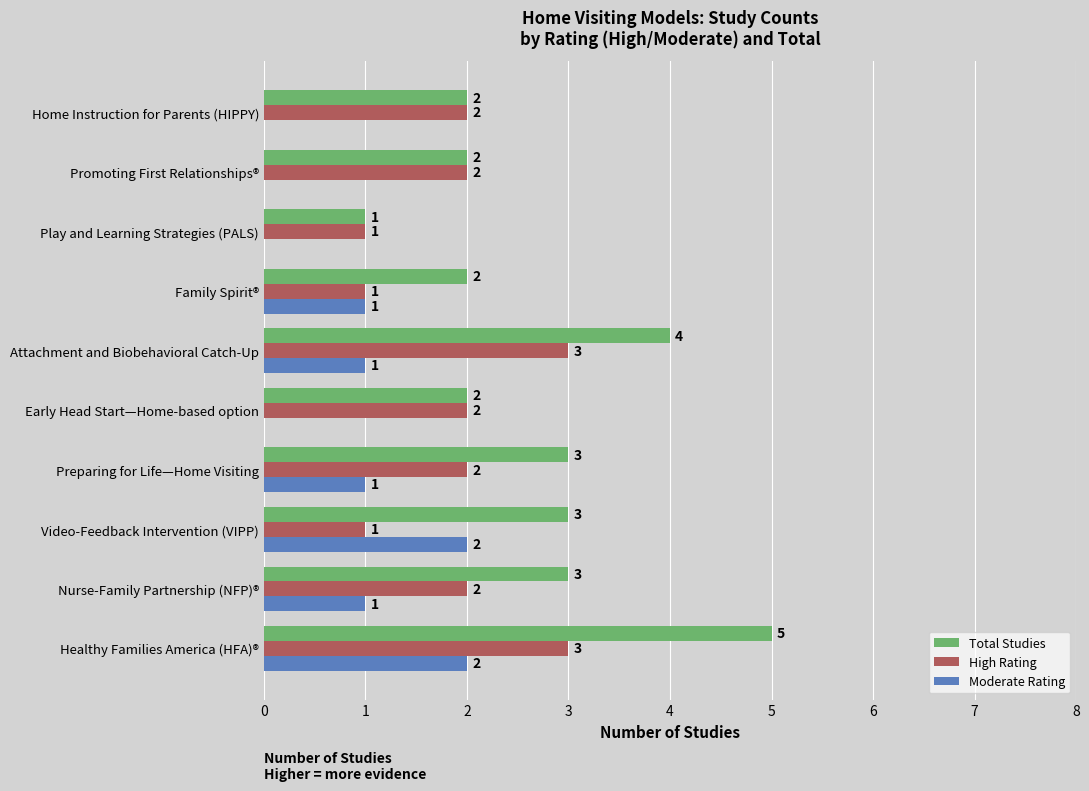

Which series has the largest total across all categories?

Total Studies